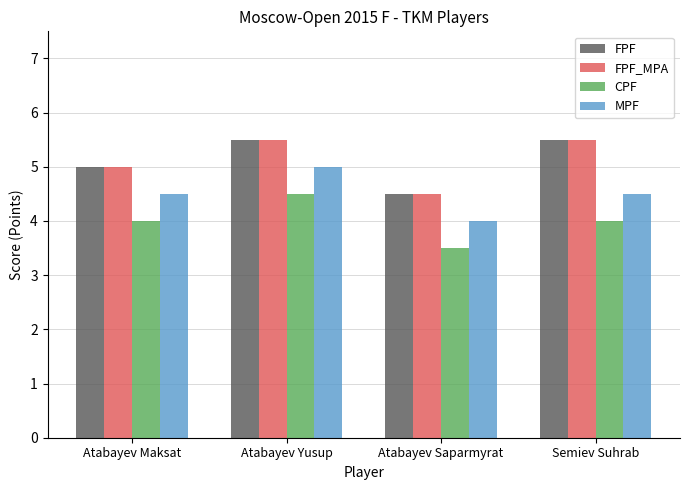

At how many categories does at least one series exceed 3?

4